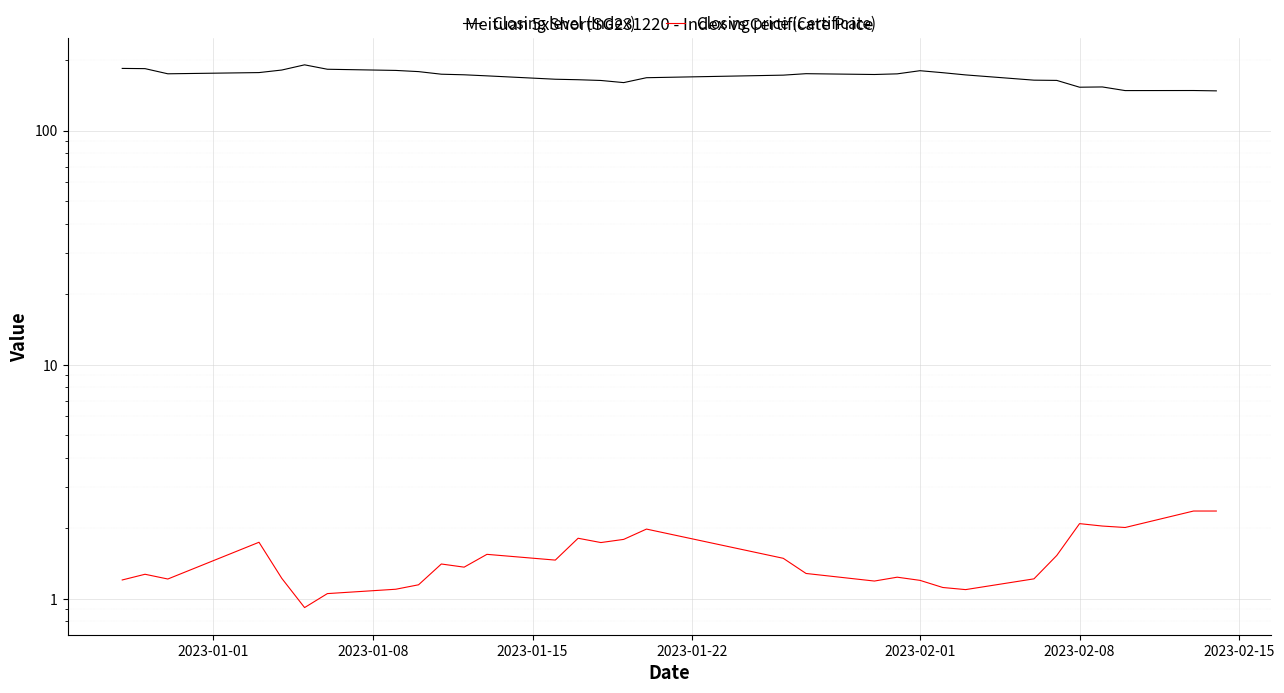

Reading right to left, transcribe all the data shown in this chart.

Closing level (Index): 147.7	148.2	148.1	153.5	153.1	163.7	164.1	172.8	176.6	180.1	174.6	173.5	174.9	172.4	168.1	160.2	163.6	164.8	165.6	171.2	173.0	174.0	178.5	180.6	182.7	190.8	181.3	176.8	174.7	183.8	184.2
Closing price (Certificate): 2.4	2.4	2.0	2.0	2.1	1.5	1.2	1.1	1.1	1.2	1.2	1.2	1.3	1.5	2.0	1.8	1.7	1.8	1.5	1.5	1.4	1.4	1.1	1.1	1.1	0.9	1.2	1.7	1.2	1.3	1.2